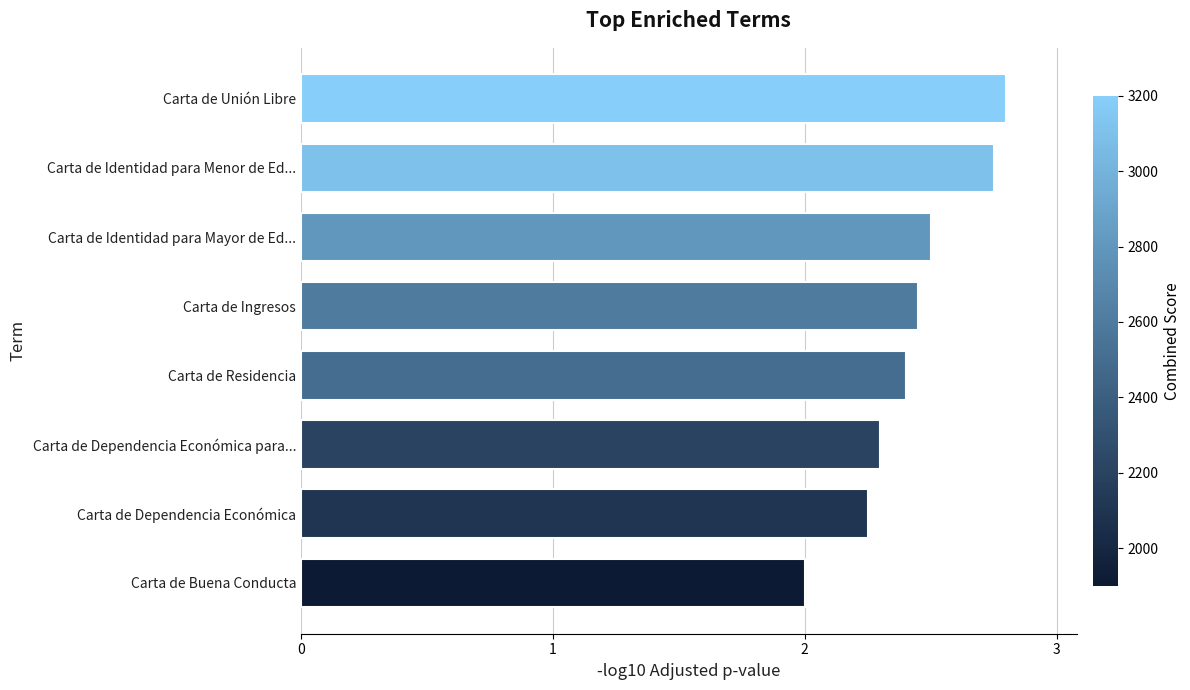

Rank the categories by value from lowest to highest.

Carta de Buena Conducta, Carta de Dependencia Económica, Carta de Dependencia Económica para..., Carta de Residencia, Carta de Ingresos, Carta de Identidad para Mayor de Ed..., Carta de Identidad para Menor de Ed..., Carta de Unión Libre